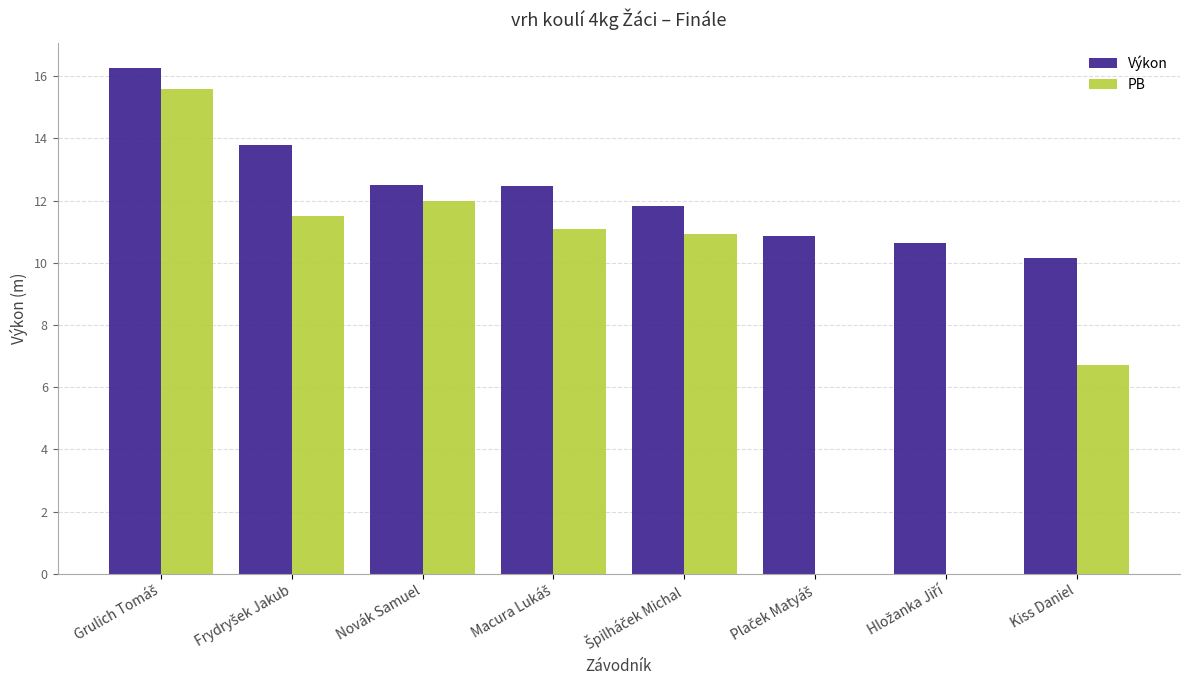

True or false: PB has a value of 3.0 at Novák Samuel.

False